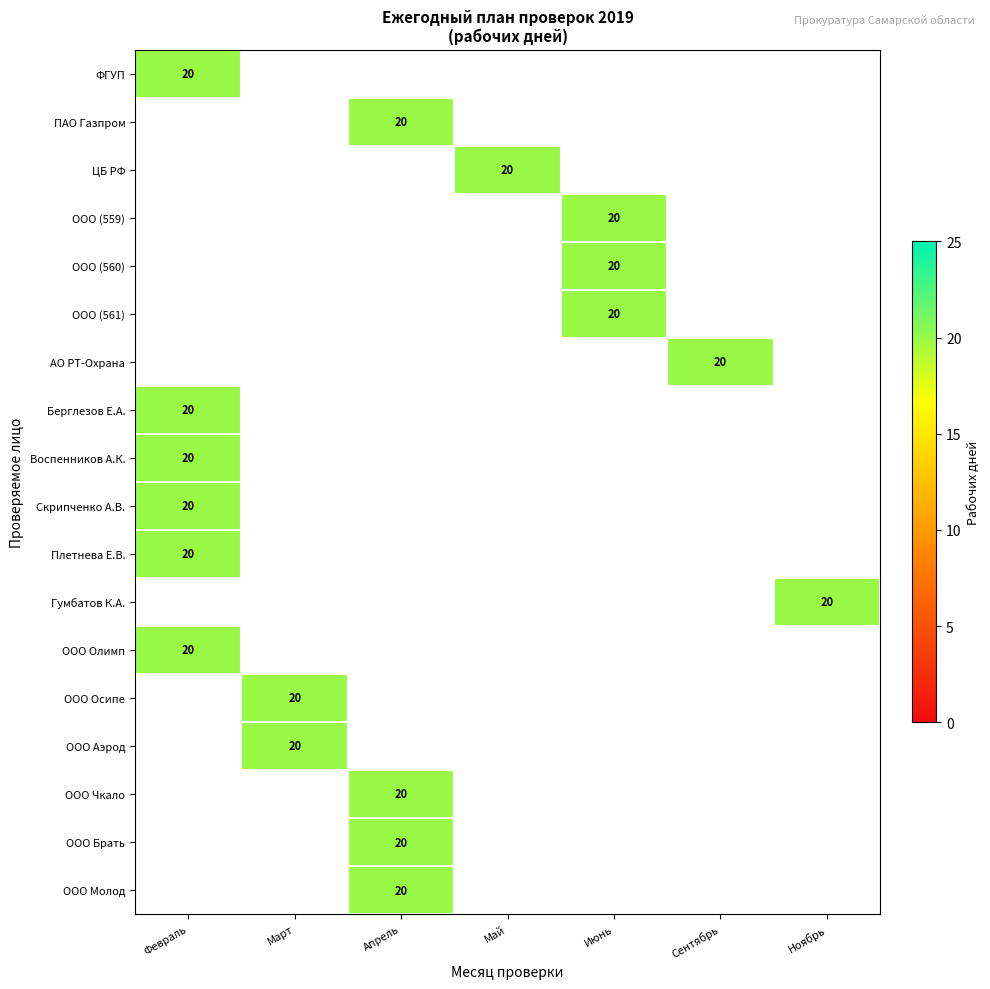

Which has a higher value, ОБЩЕСТВО С ОГРАНИЧЕННОЙ ОТВЕТСТВЕННОСТЬЮ (Намёткина 559) or ЦЕНТРАЛЬНЫЙ БАНК РОССИЙСКОЙ ФЕДЕРАЦИИ?

ОБЩЕСТВО С ОГРАНИЧЕННОЙ ОТВЕТСТВЕННОСТЬЮ (Намёткина 559)